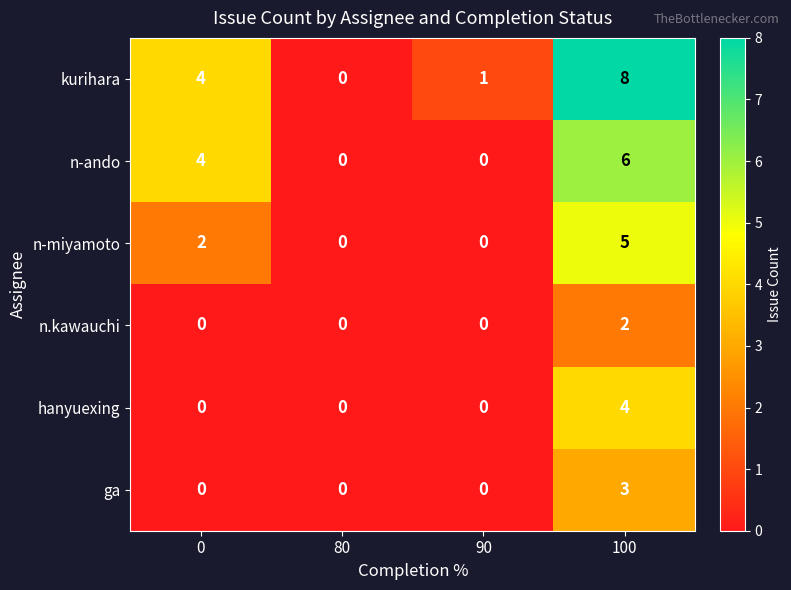

Reading right to left, extract all data points from this chart.

kurihara: 100=8	90=1	80=0	0=4
n-ando: 100=6	90=0	80=0	0=4
n-miyamoto: 100=5	90=0	80=0	0=2
n.kawauchi: 100=2	90=0	80=0	0=0
hanyuexing: 100=4	90=0	80=0	0=0
ga: 100=3	90=0	80=0	0=0